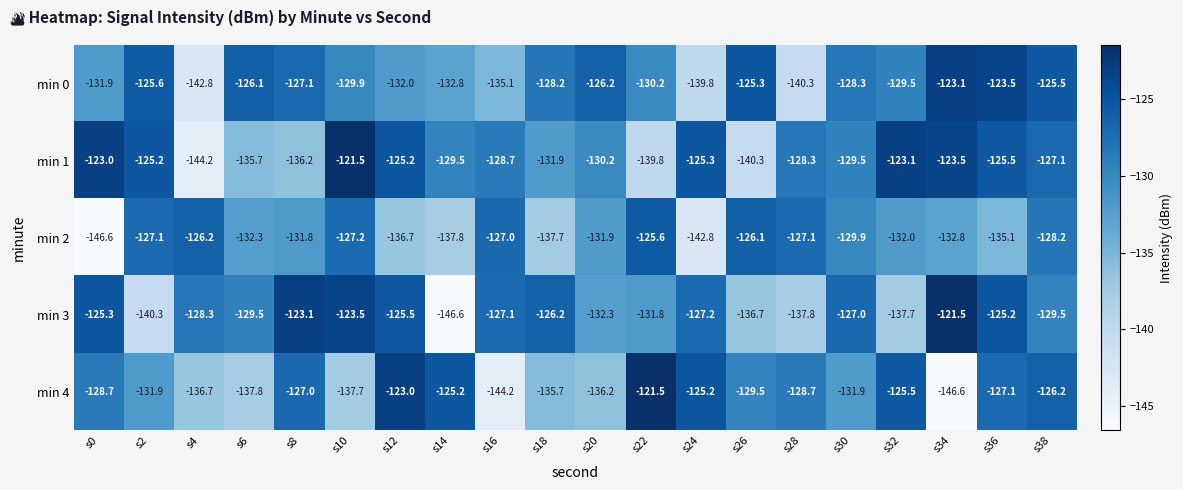

Rank the series at s20 from highest to lowest value.

min 0, min 1, min 2, min 3, min 4